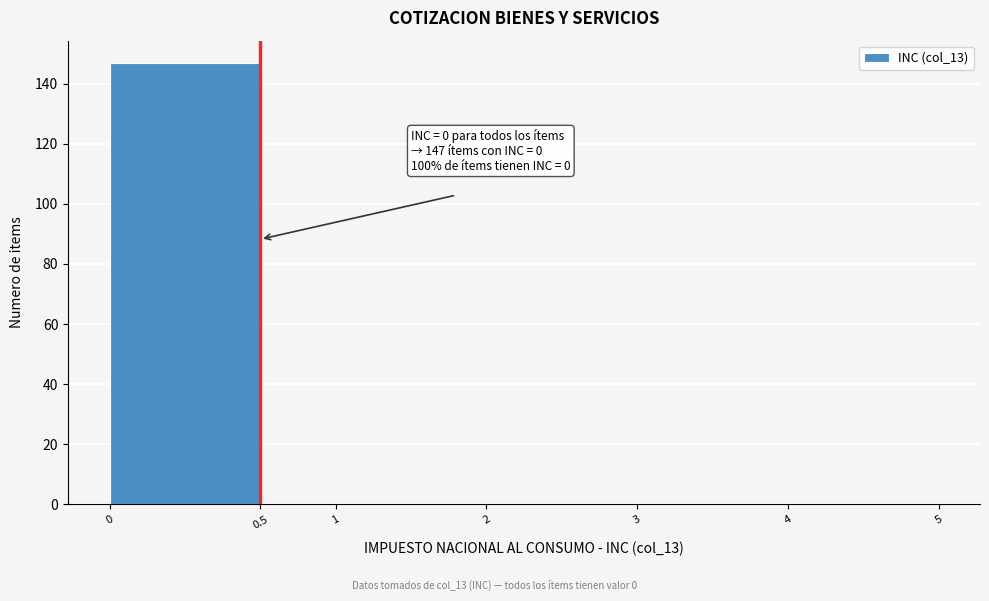

Reading left to right, list all the values displayed in this chart.

0=147	0.5=0	1=0	2=0	3=0	4=0